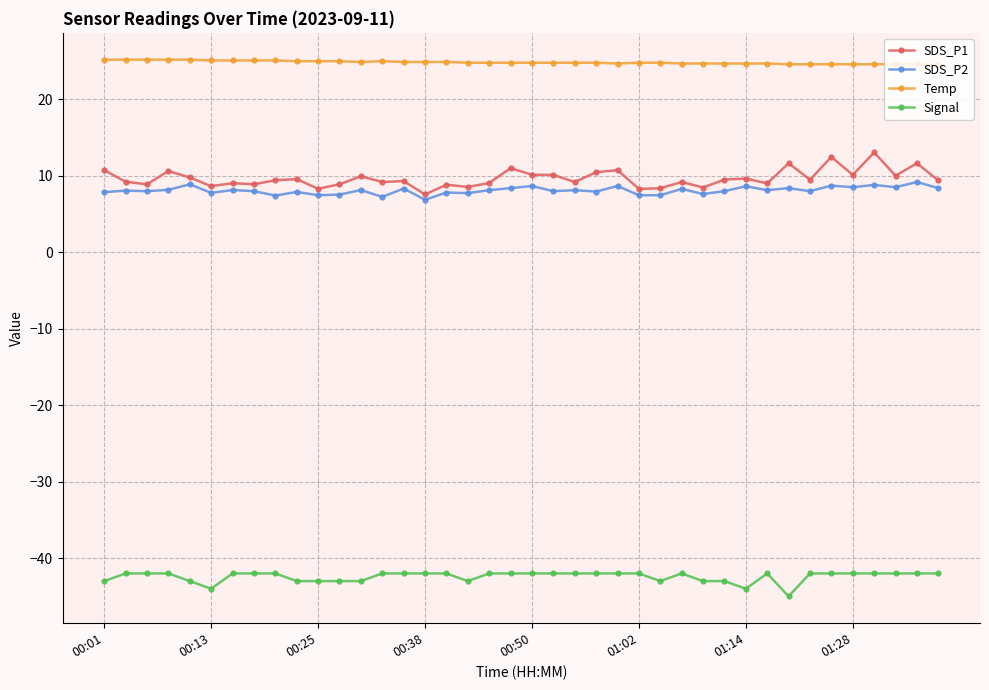

What is the difference between the second highest and second lowest values in the Signal series?

2.0